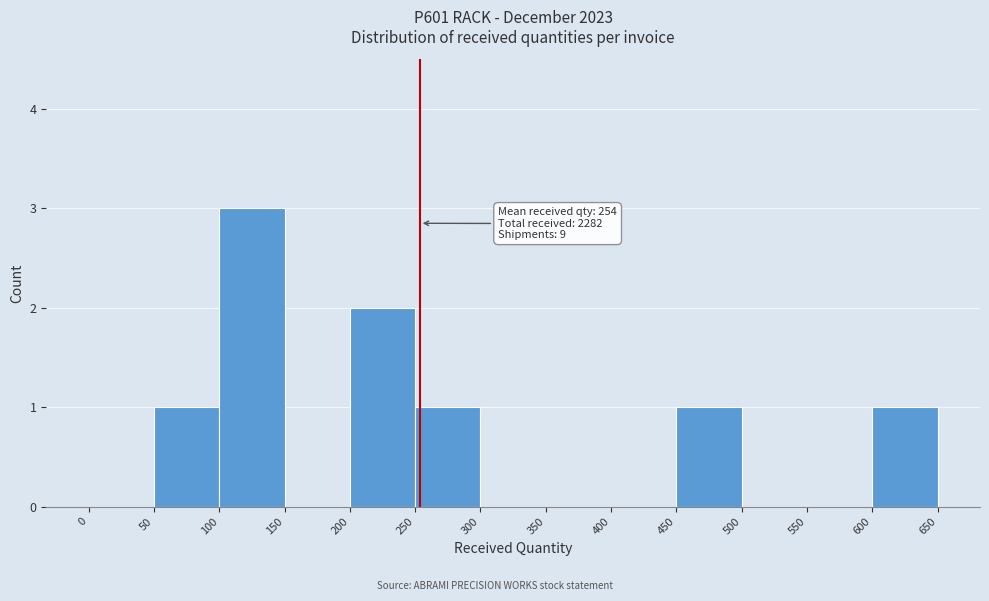

Over which range of the x-axis is the bar tallest?

100 to 150